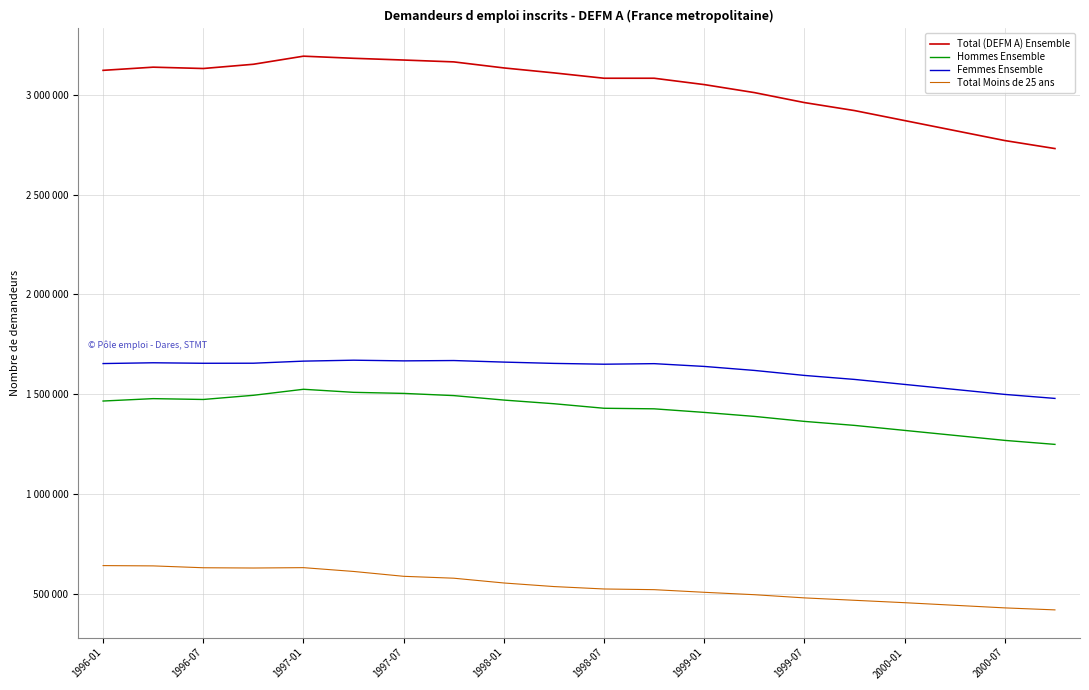

Is this an area chart (filled region under the line)?

No